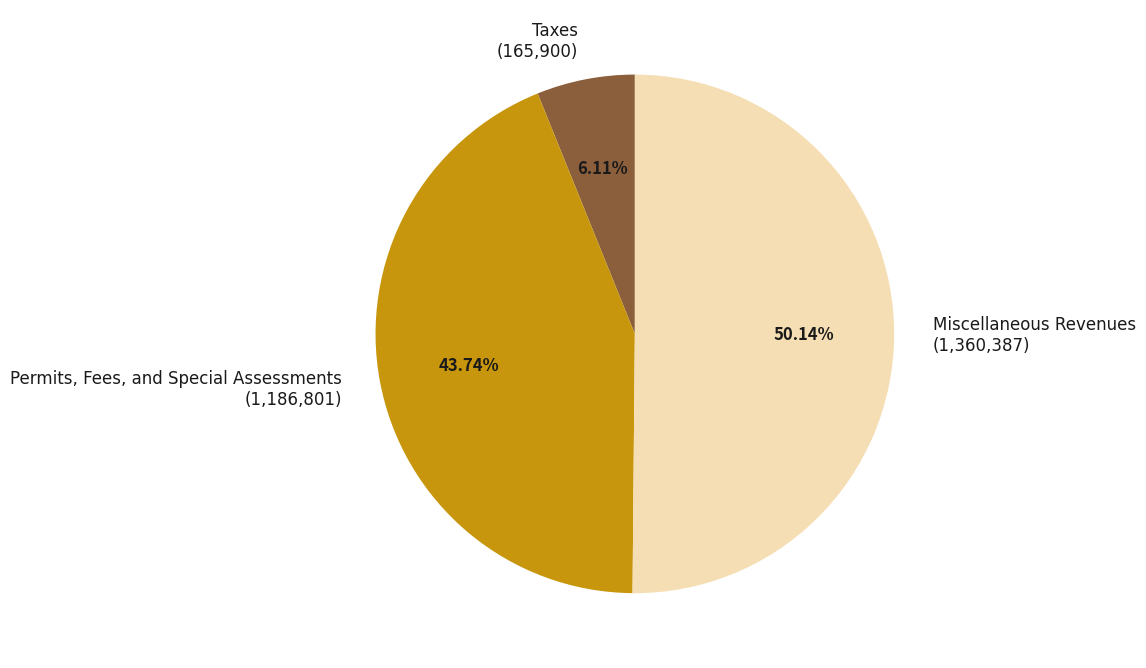

How many slices are in this pie chart?

3